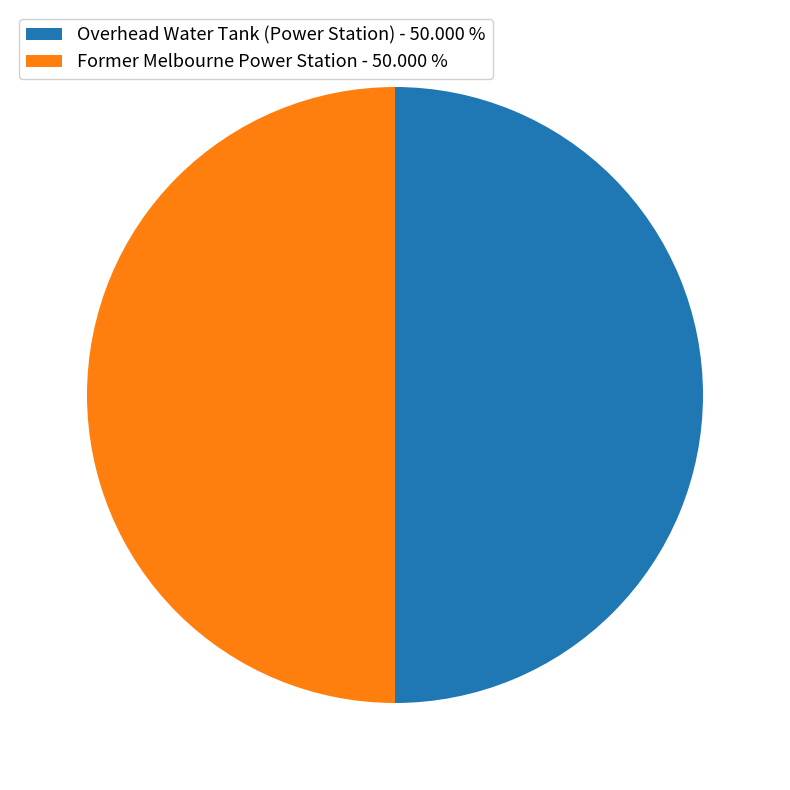

Is the sum of Overhead Water Tank (Power Station) - 50.000 % and Former Melbourne Power Station - 50.000 % greater than half?

Yes